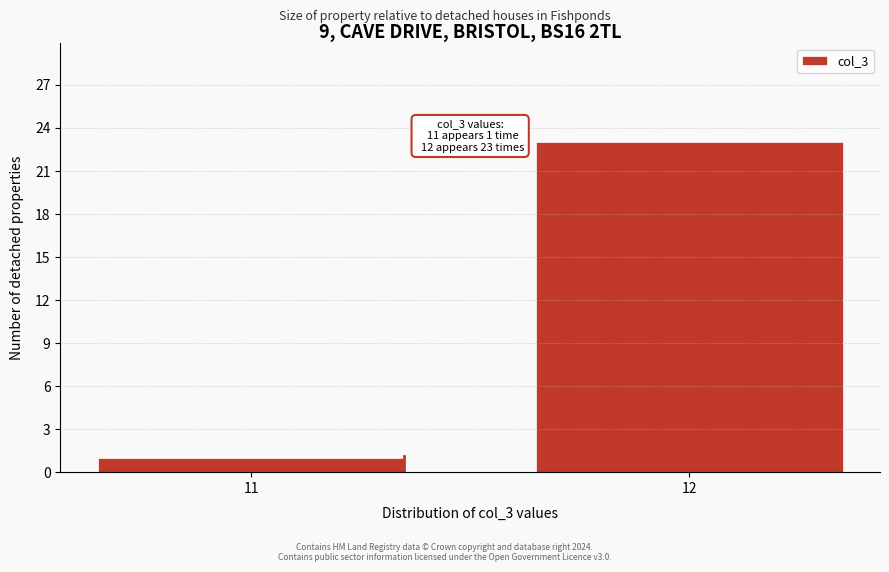

Reading right to left, list all the values displayed in this chart.

12=23	11=1